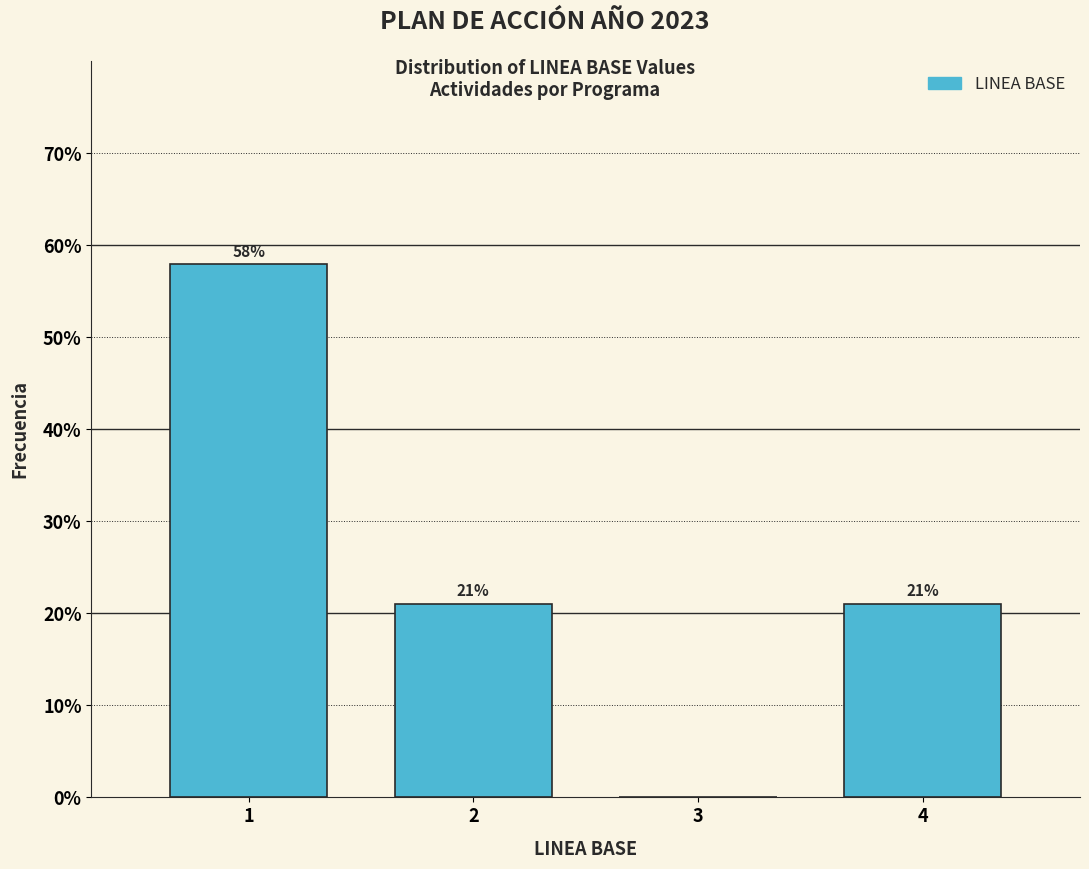

What is the maximum value shown in the chart?

57.9